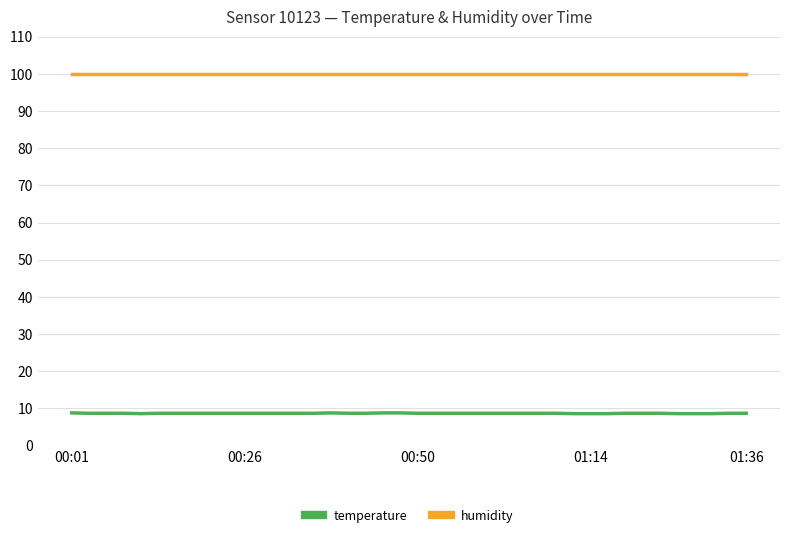

What is the greatest value displayed?

99.9